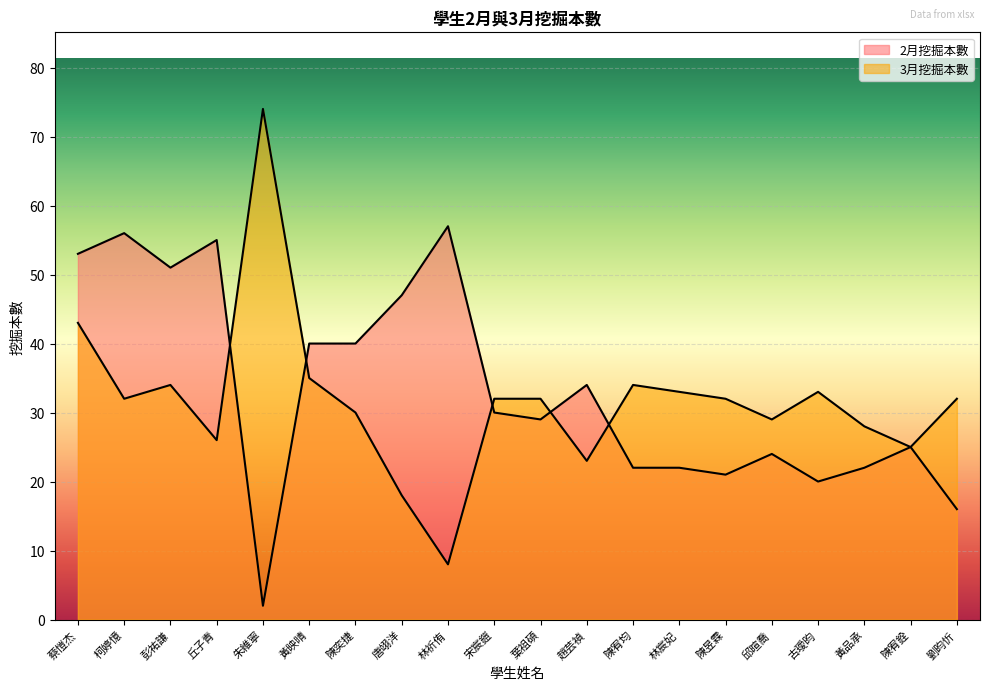

How many interior local valleys does the 3月挖掘本數 series have?

6